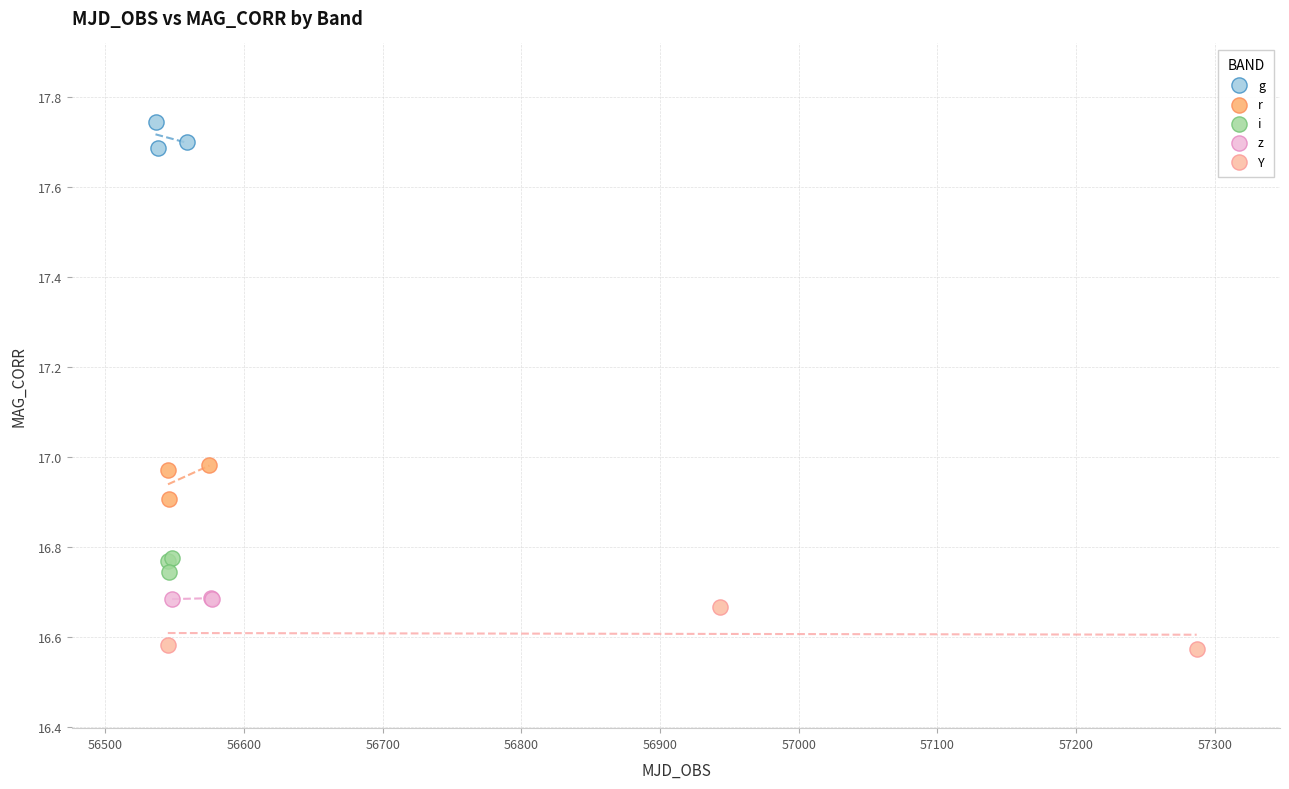

Which series reaches the maximum Y coordinate?

g